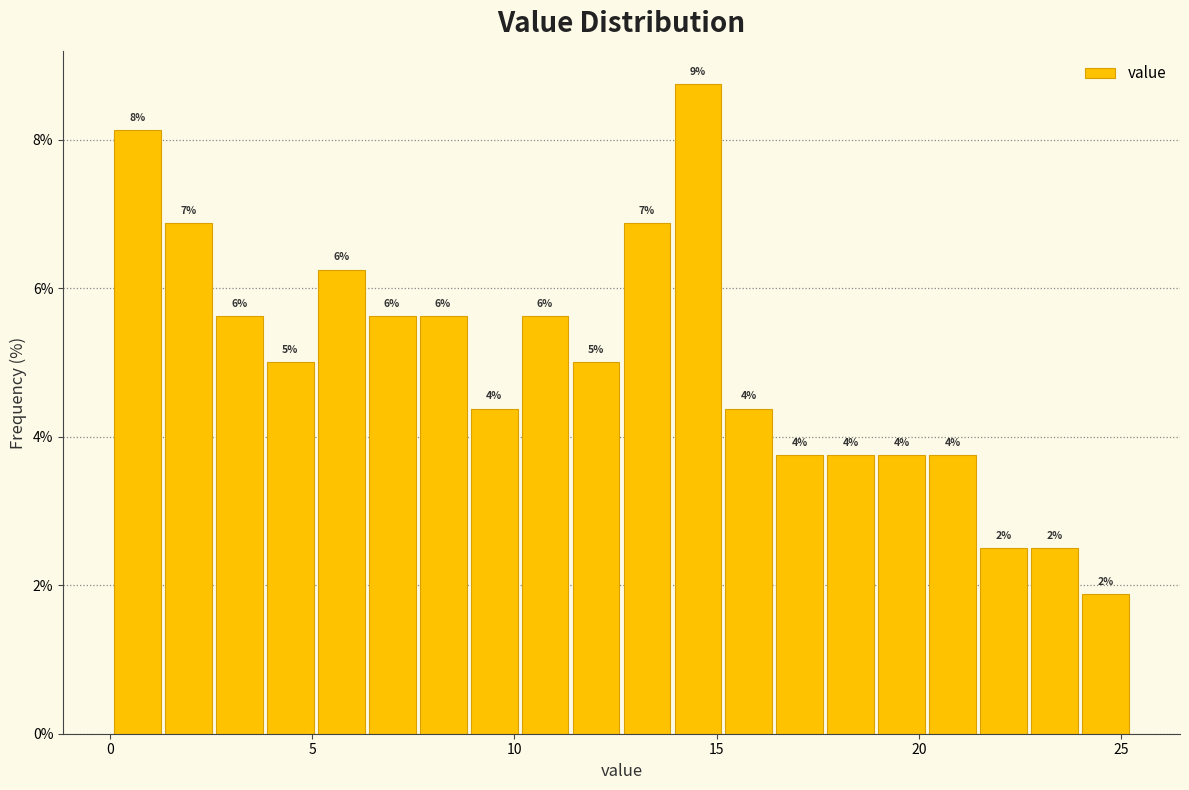

Around what value on the x-axis is the tallest bar? Give the approximate position of its centre, as read against the axis.

14.5